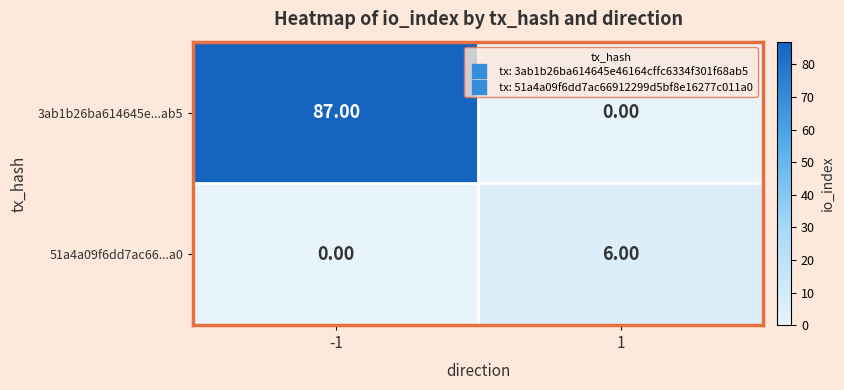

What is the sum of all 3ab1b26ba614645e...ab5 values?

87